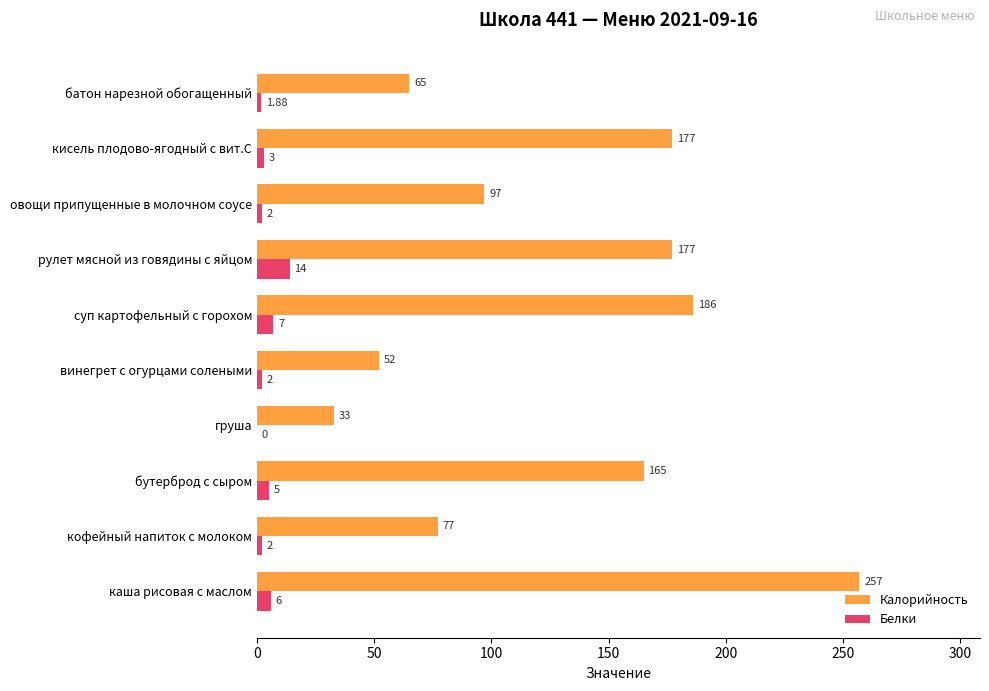

Which series changed the most between каша рисовая с маслом and рулет мясной из говядины с яйцом?

Калорийность